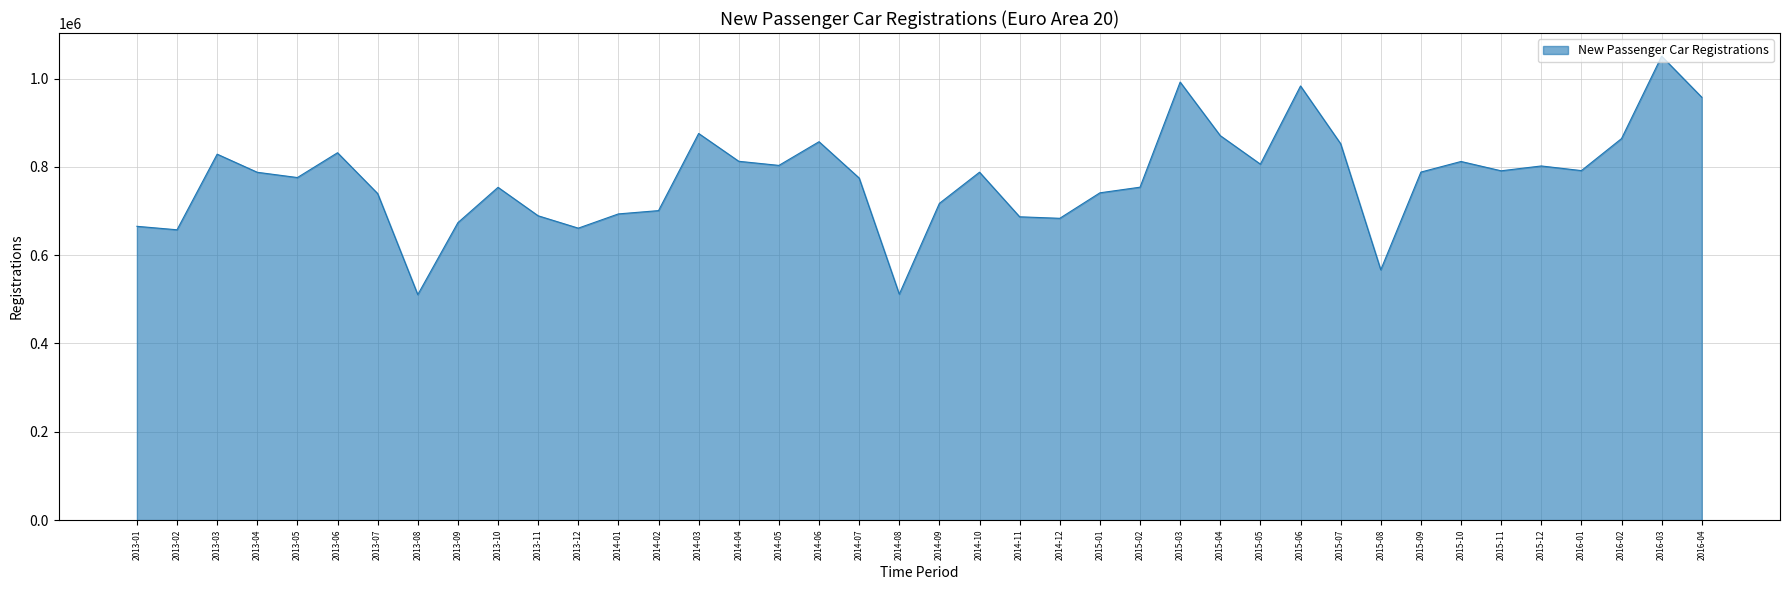

The value at 2013-06 is 832012. True or false?

True